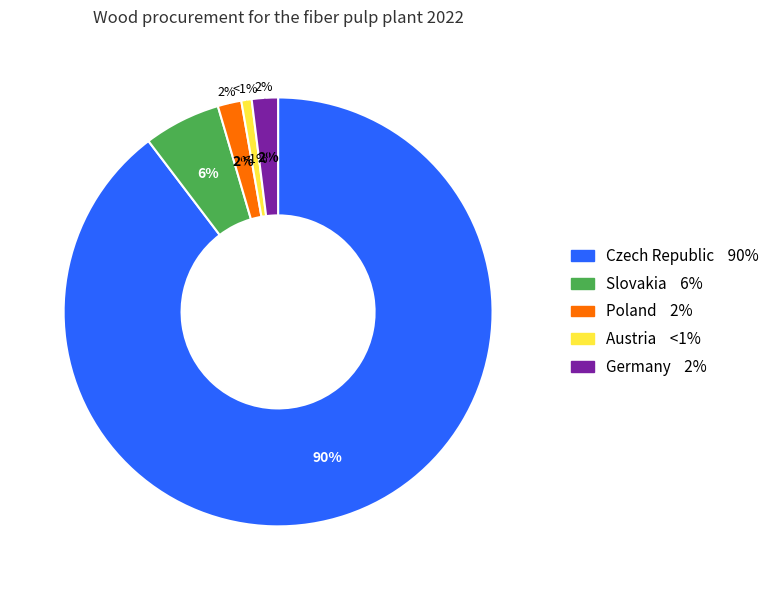

Rank the categories by value from highest to lowest.

Czech Republic, Slovakia, Germany, Poland, Austria